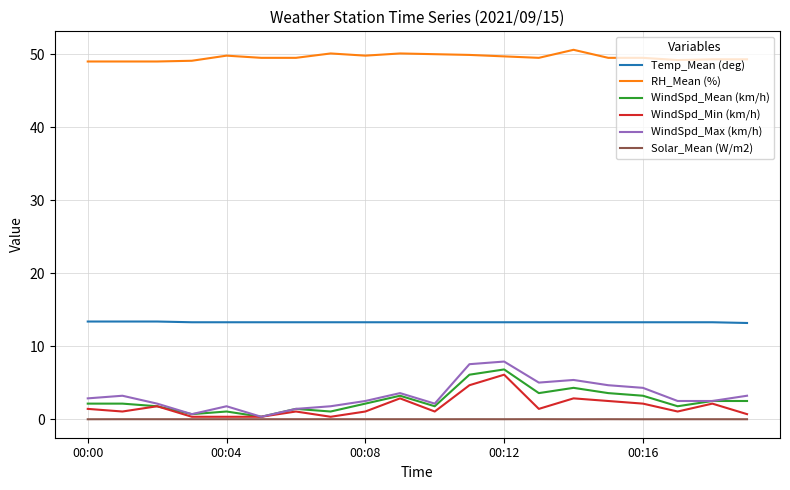

Which series has the largest total across all categories?

RH_Mean (%)